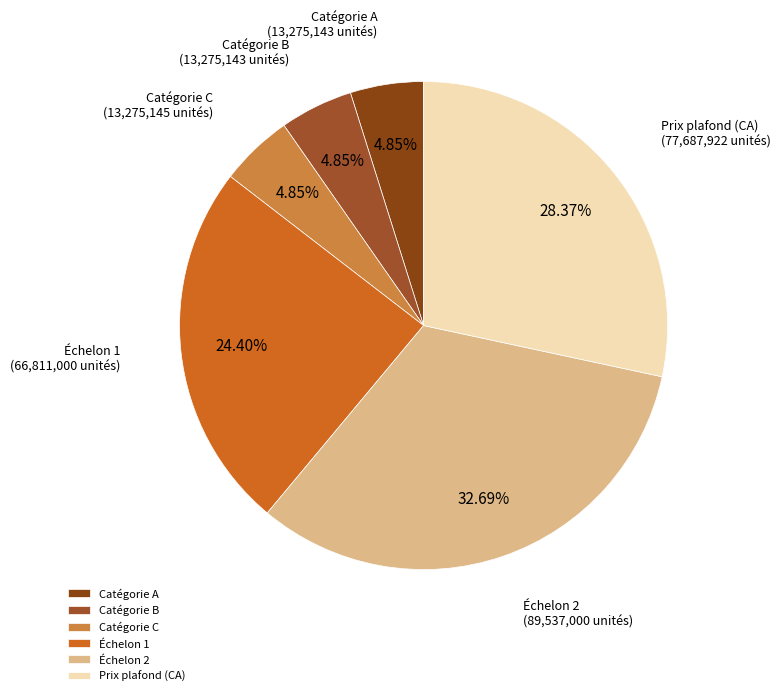

Does any single category account for the majority?

No